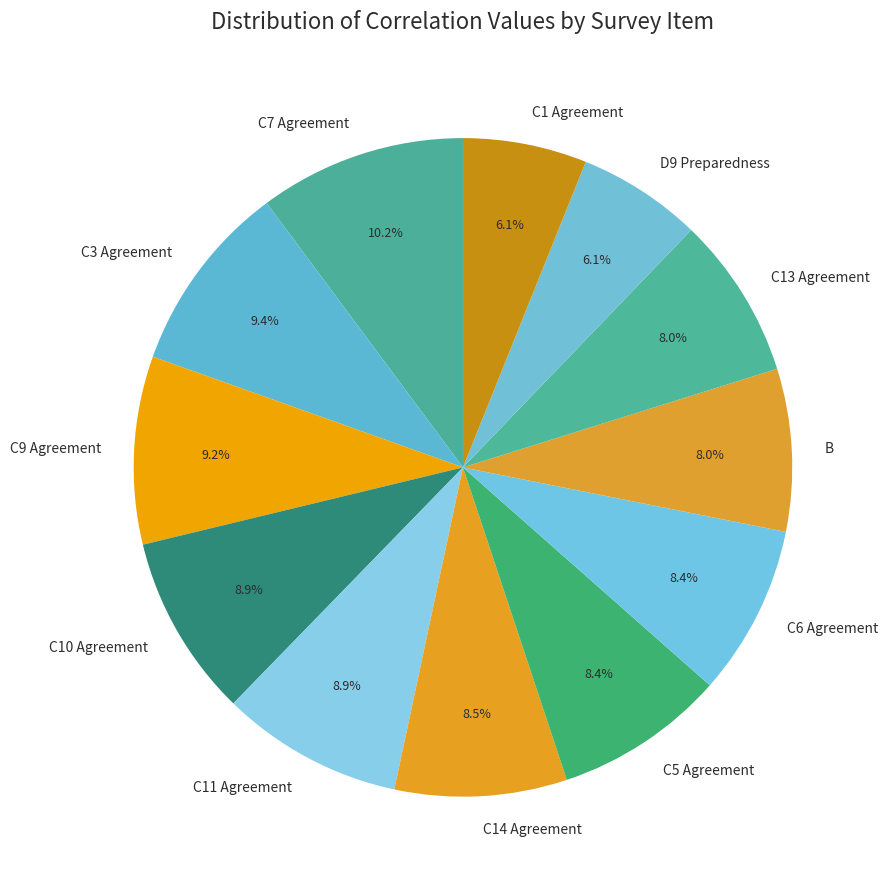

Between B and D9 Preparedness, which is larger?

B